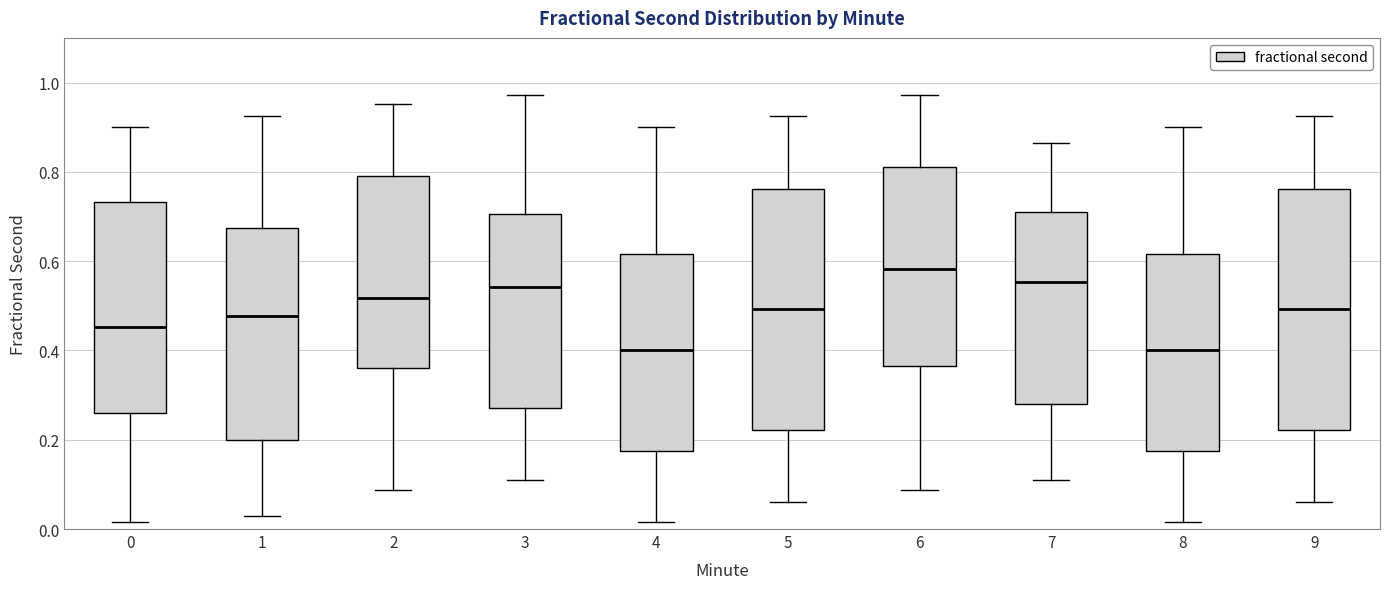

Where does the lower whisker of the box at x = 3 end on the y-axis? The values are not printed on the chart, so give them approximately, as read against the axis.

0.10